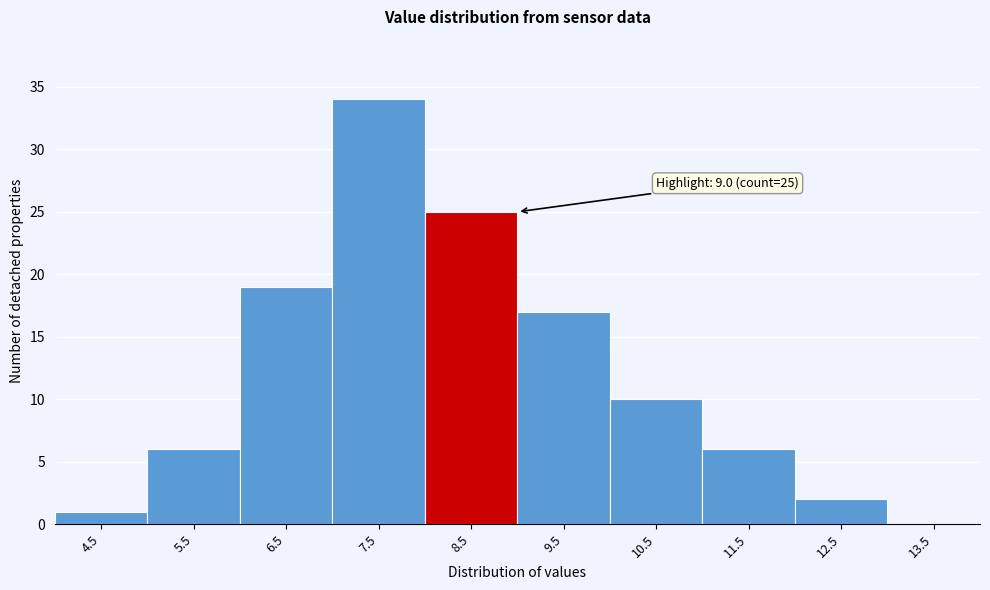

Reading left to right, transcribe all the data shown in this chart.

4.5=1	5.5=6	6.5=19	7.5=34	8.5=25	9.5=17	10.5=10	11.5=6	12.5=2	13.5=0